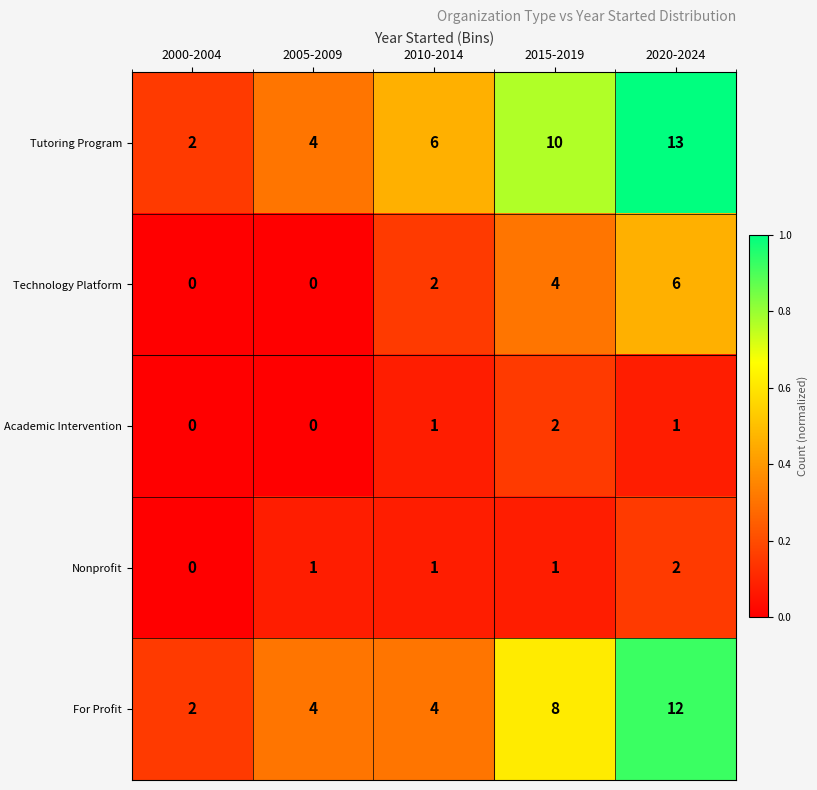

What is the total value across all series at 2020-2024?

34